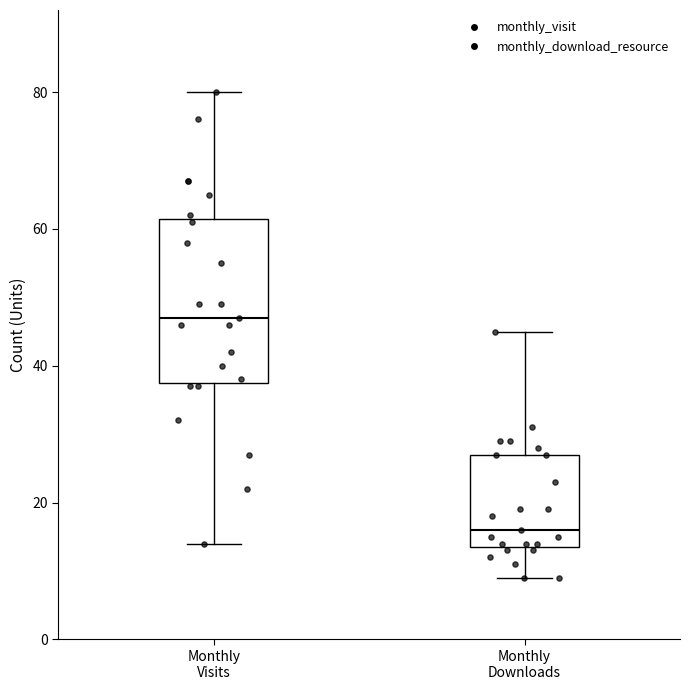

Reading left to right, read every box against the y-axis: the position of its median line, the range the box covers, and the ends of its whiskers. The values are not printed on the chart, so give them approximately, as read against the axis.

Monthly Visits: median 48, box 38 to 62, whiskers 14 to 80
Monthly Downloads: median 16, box 14 to 28, whiskers 10 to 46